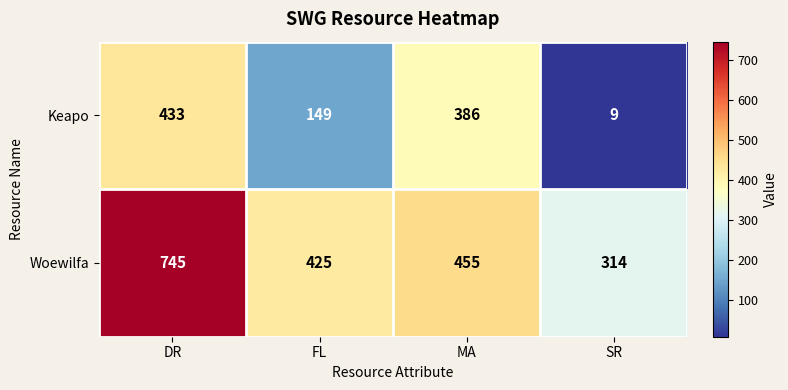

At which category does the chart reach its peak across all series?

DR